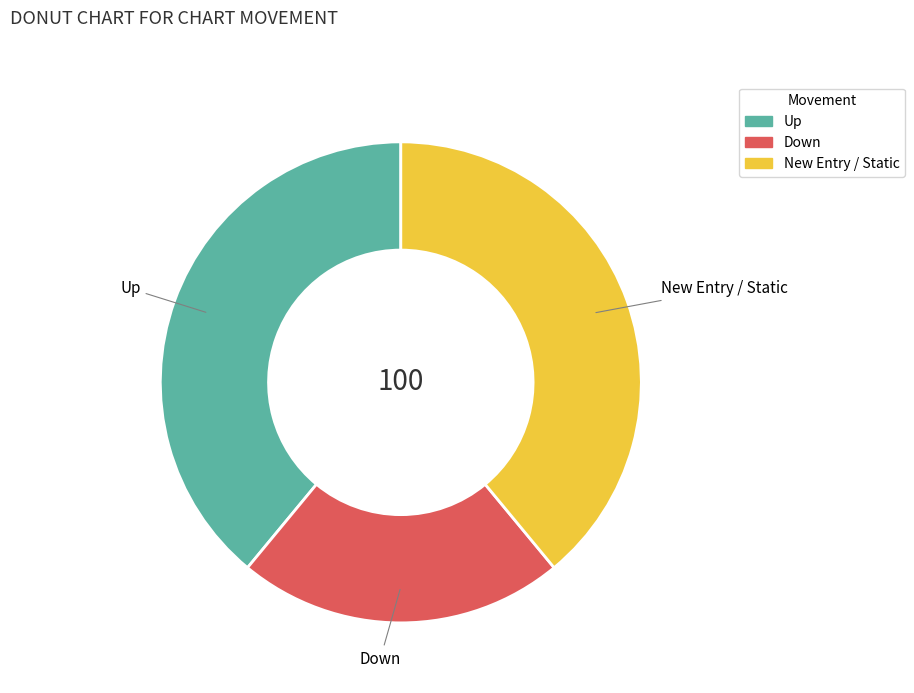

Is there any slice that represents more than half of the pie?

No